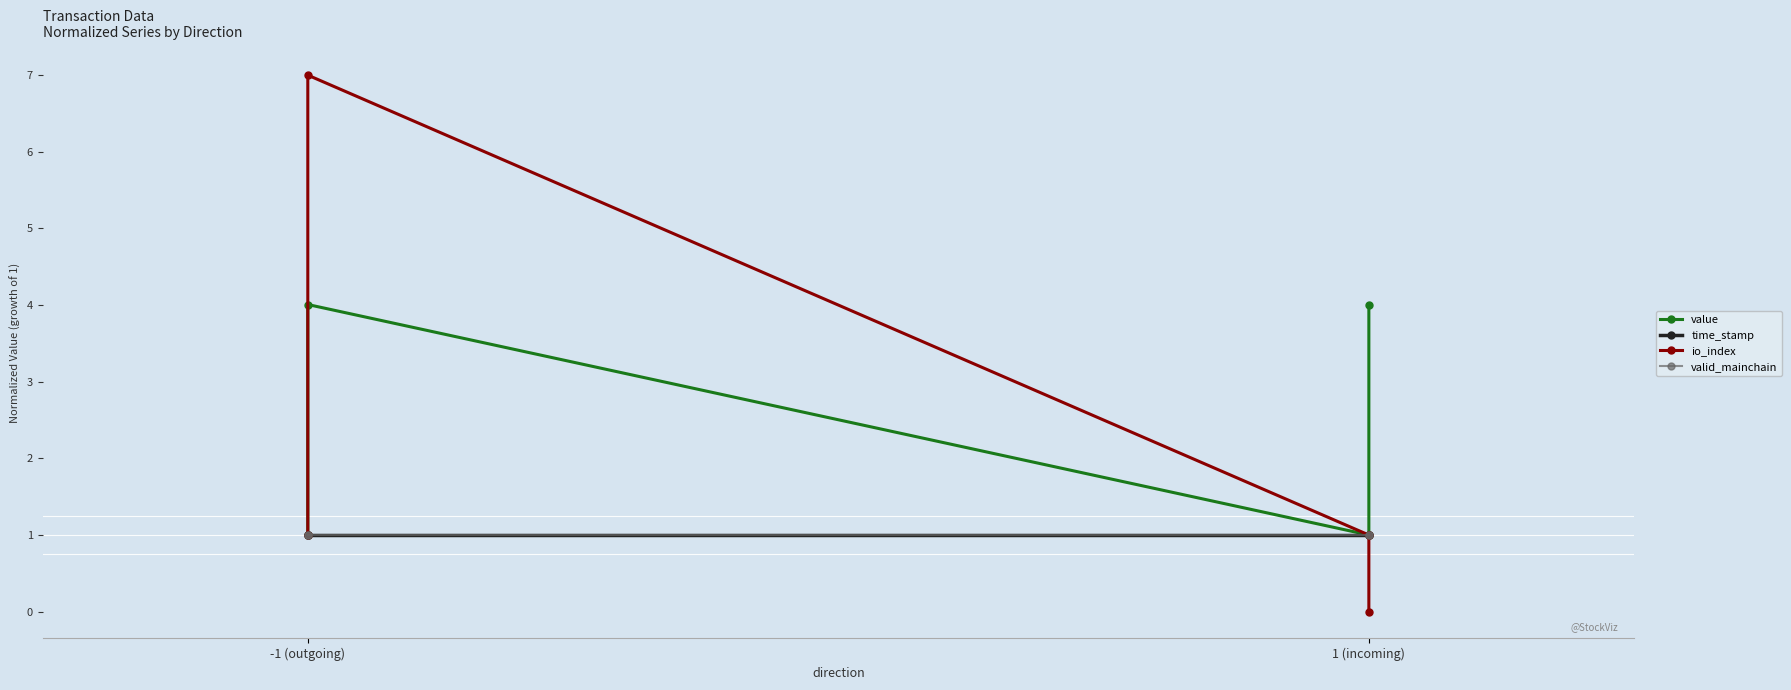

How many intersections are there between io_index and time_stamp?

1